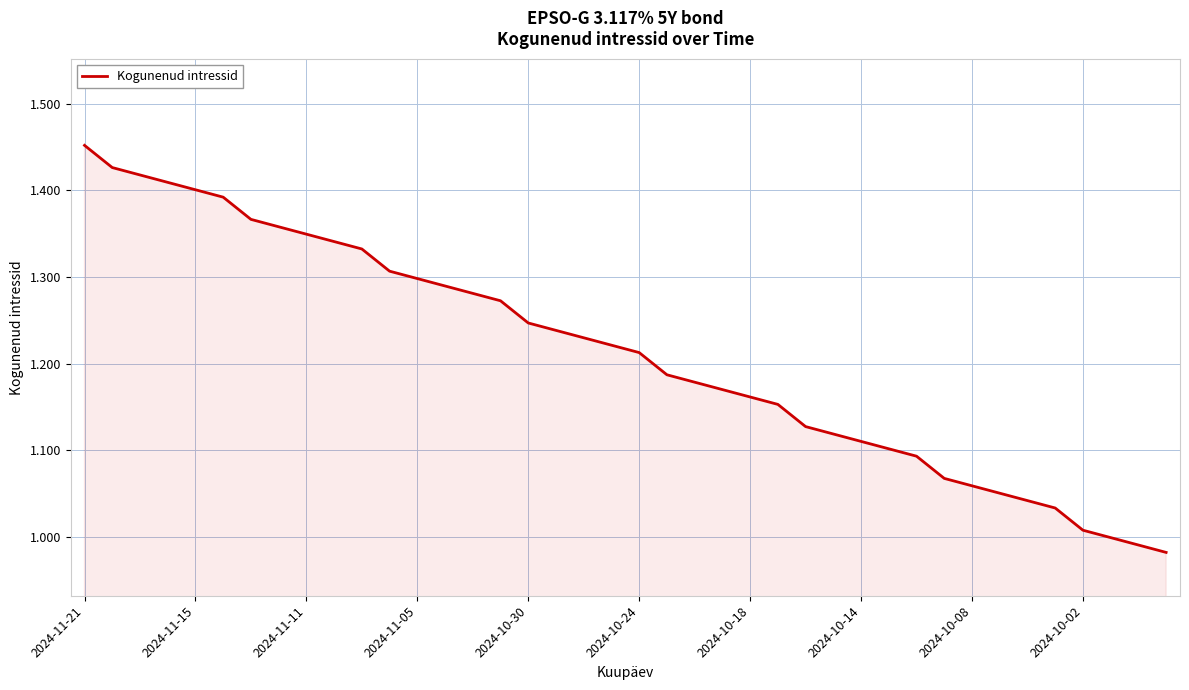

Is this an area chart (filled region under the line)?

Yes